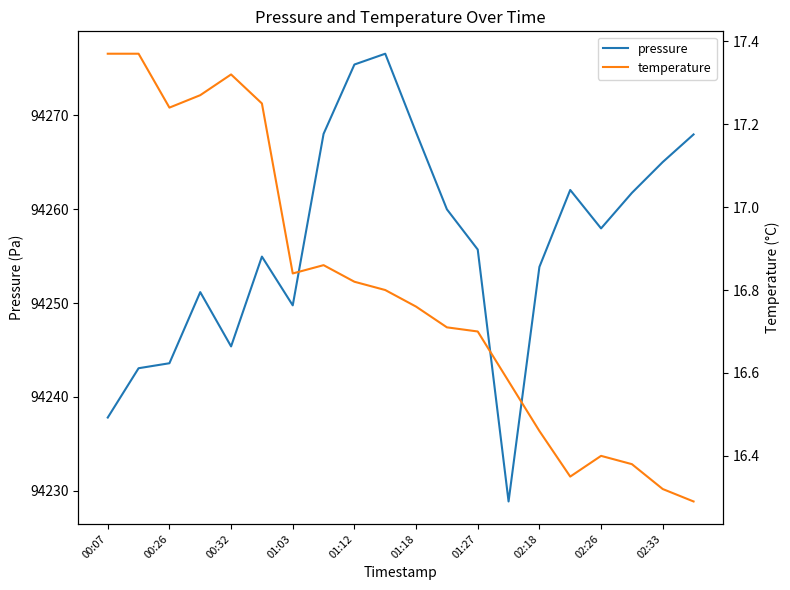

Is this an area chart (filled region under the line)?

No